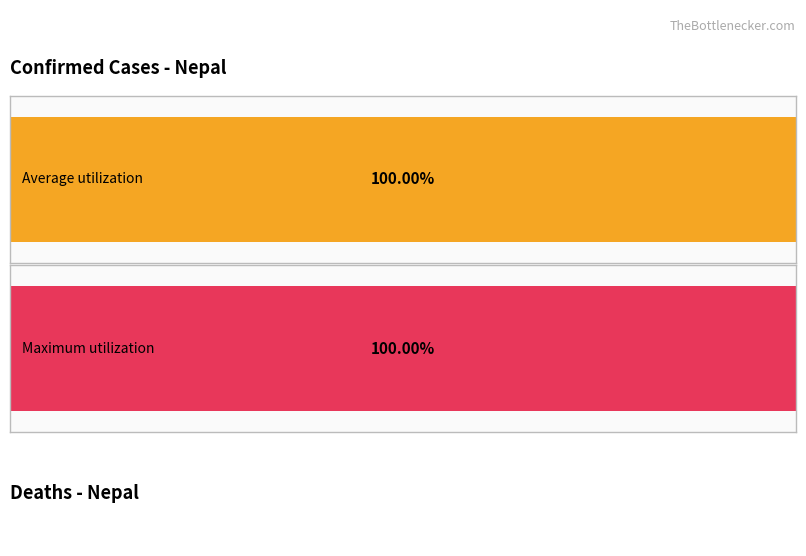

What are all the series names shown in the legend?

confirmed, deaths